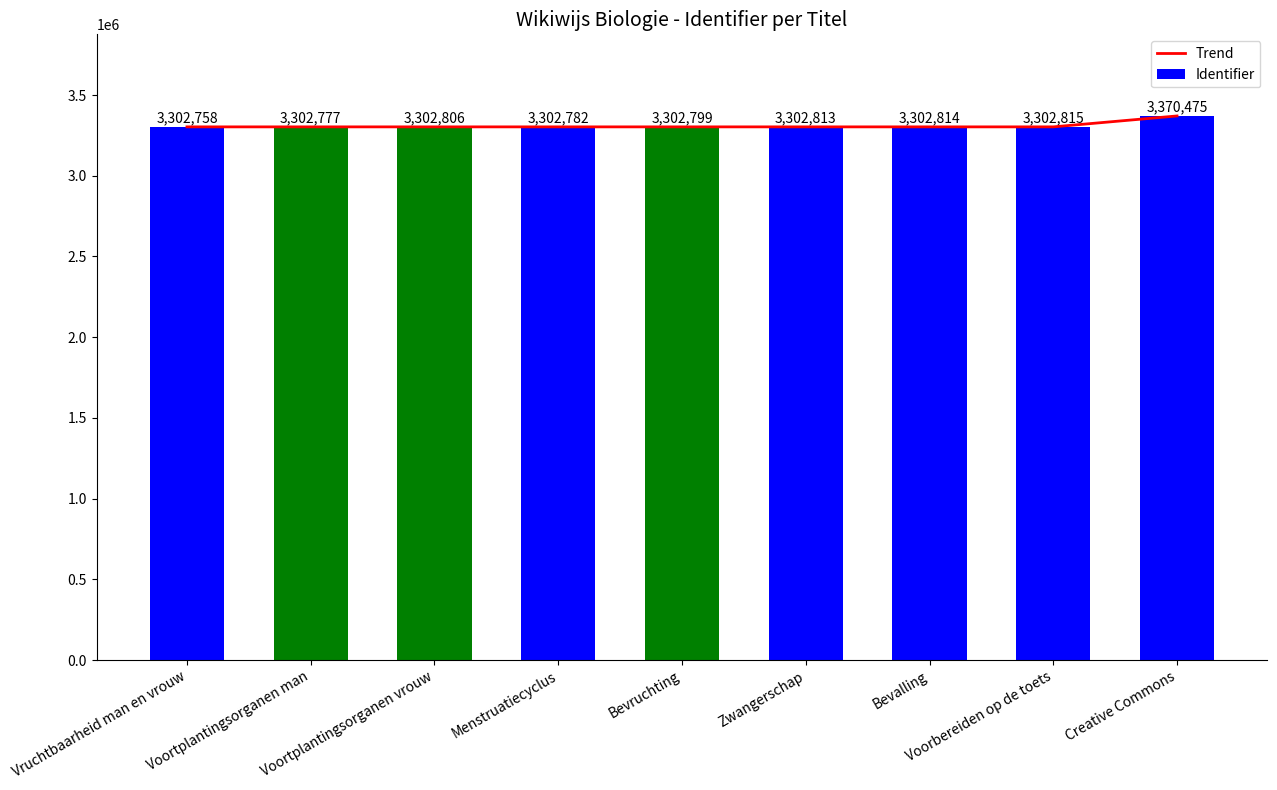

Reading left to right, list all the values displayed in this chart.

Trend: Vruchtbaarheid man en vrouw=3302758	Voortplantingsorganen man=3302777	Voortplantingsorganen vrouw=3302806	Menstruatiecyclus=3302782	Bevruchting=3302799	Zwangerschap=3302813	Bevalling=3302814	Voorbereiden op de toets=3302815	Creative Commons=3370475
Identifier: Vruchtbaarheid man en vrouw=3302758	Voortplantingsorganen man=3302777	Voortplantingsorganen vrouw=3302806	Menstruatiecyclus=3302782	Bevruchting=3302799	Zwangerschap=3302813	Bevalling=3302814	Voorbereiden op de toets=3302815	Creative Commons=3370475